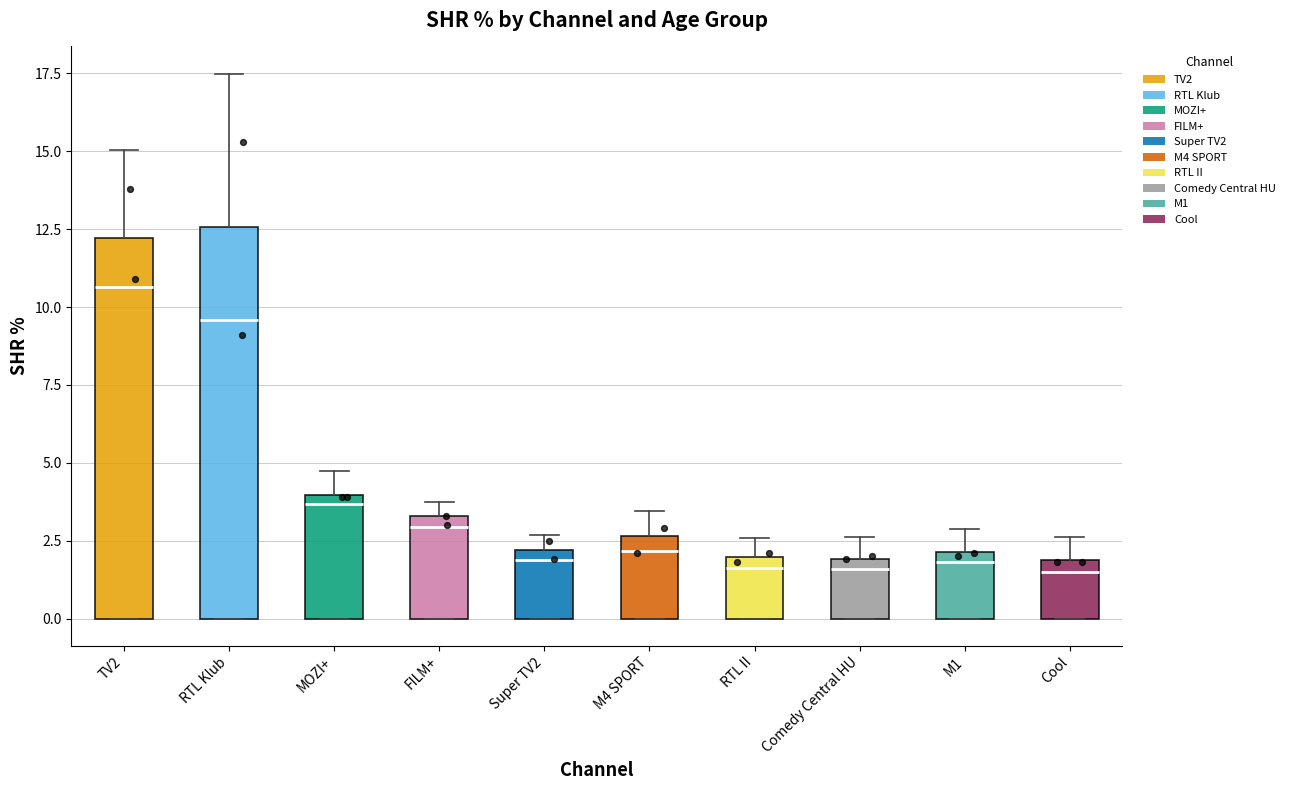

Reading left to right, transcribe this box plot: for each box, give where its median line is, the range the box spans, and where its two whiskers end, as read against the y-axis. The values are not printed on the chart, so give them approximately, as read against the axis.

TV2: median 10.5, box 0.0 to 12.0, whiskers 0.0 to 15.0
RTL Klub: median 9.5, box 0.0 to 12.5, whiskers 0.0 to 17.5
MOZI+: median 3.5, box 0.0 to 4.0, whiskers 0.0 to 4.5
FILM+: median 3.0, box 0.0 to 3.5, whiskers 0.0 to 3.5 (just above the box's upper edge)
Super TV2: median 2.0 (just below the box's upper edge), box 0.0 to 2.0, whiskers 0.0 to 2.5
M4 SPORT: median 2.0, box 0.0 to 2.5, whiskers 0.0 to 3.5
RTL II: median 1.5, box 0.0 to 2.0, whiskers 0.0 to 2.5
Comedy Central HU: median 1.5, box 0.0 to 2.0, whiskers 0.0 to 2.5
M1: median 2.0 (just below the box's upper edge), box 0.0 to 2.0, whiskers 0.0 to 3.0
Cool: median 1.5, box 0.0 to 2.0, whiskers 0.0 to 2.5